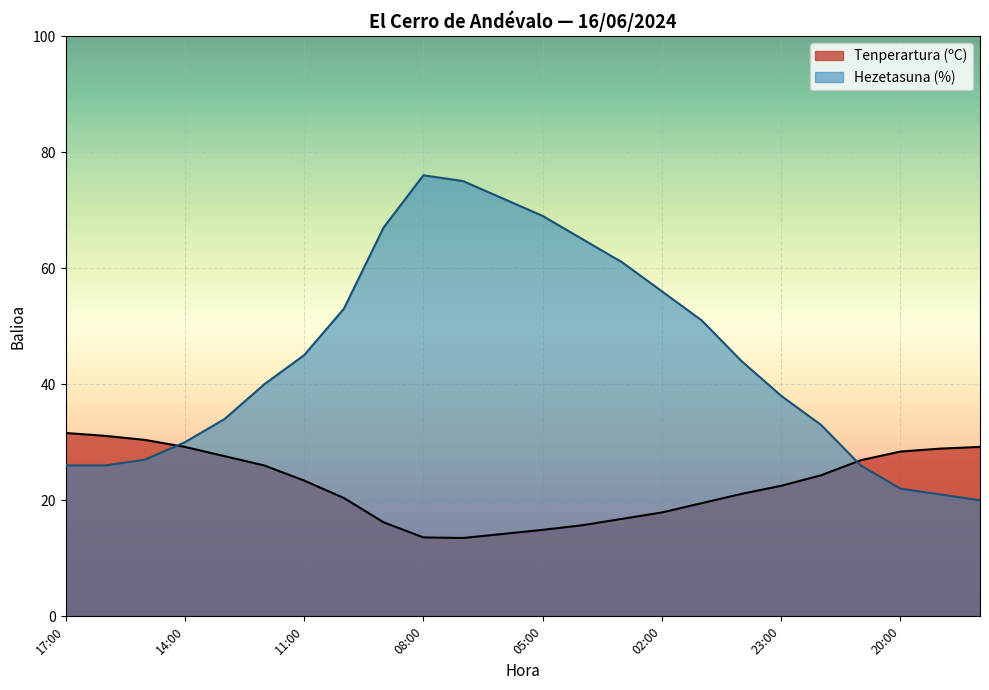

What is the label of the 19th point from the left?

23:00